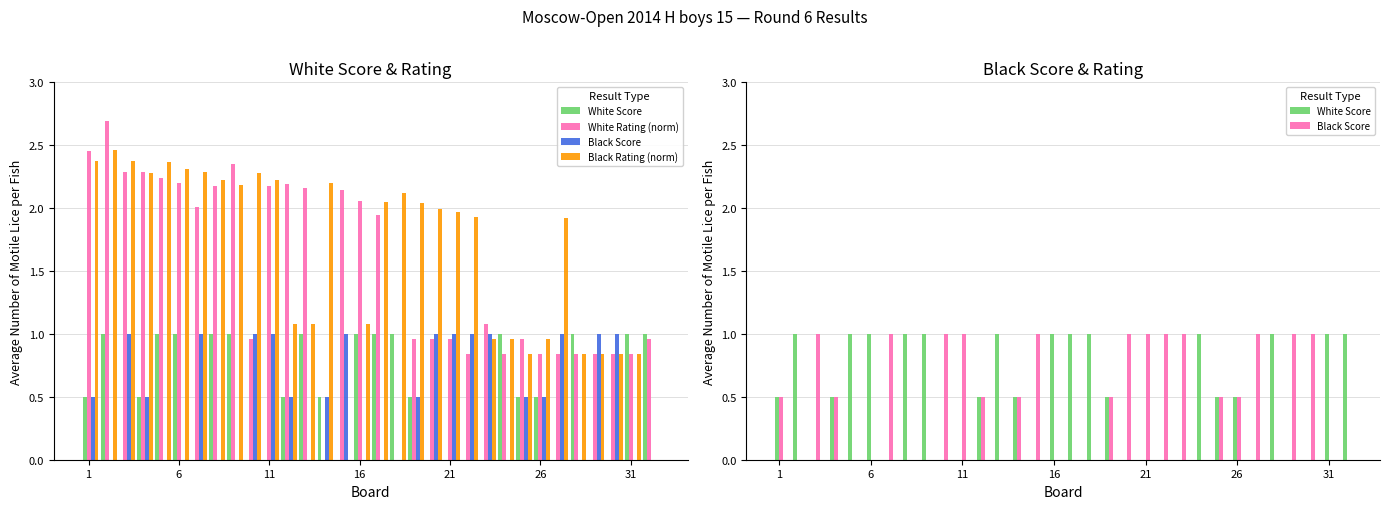

Which series has the largest total across all categories?

Black Rating (norm)